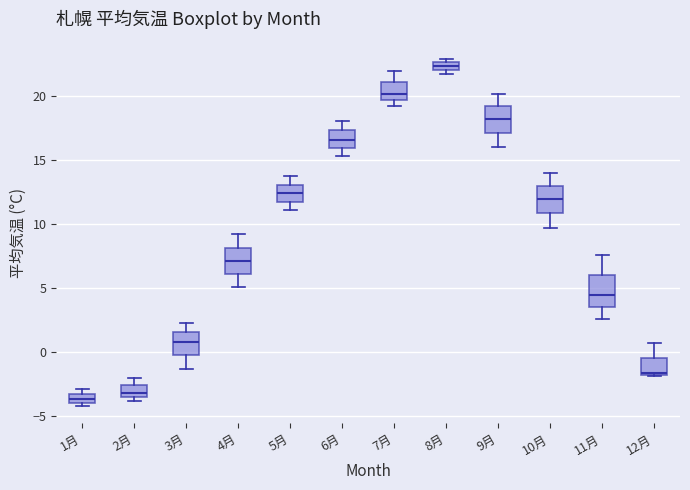

Where does the median line of the box for 6月 sit on the y-axis? The values are not printed on the chart, so give them approximately, as read against the axis.

16.5